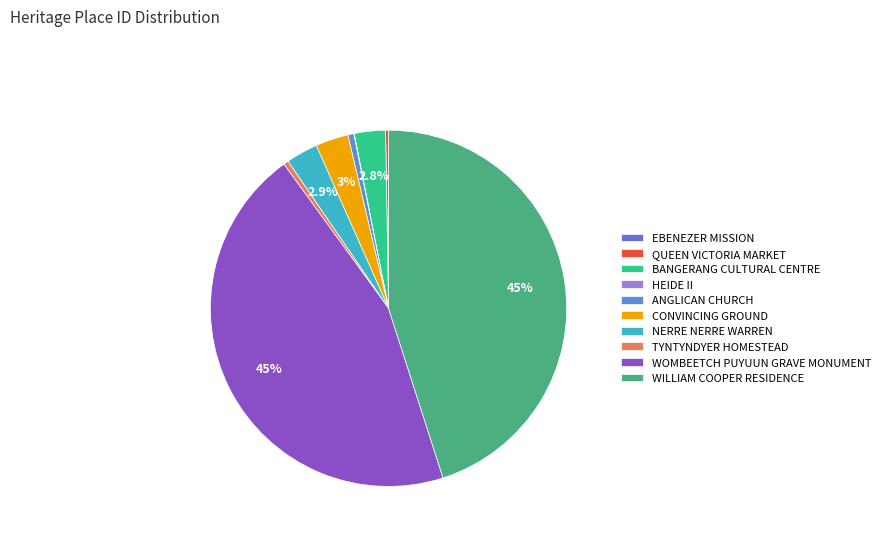

True or false: CONVINCING GROUND accounts for 3% of the total.

True